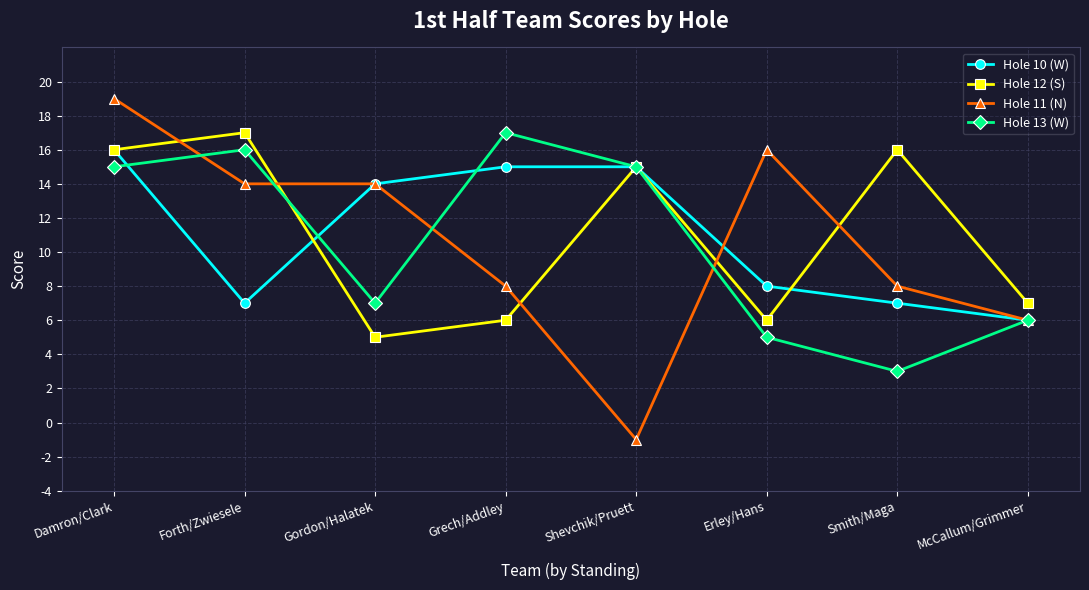

What is the difference between the Hole 10 (W) values at Forth/Zwiesele and Damron/Clark?

9